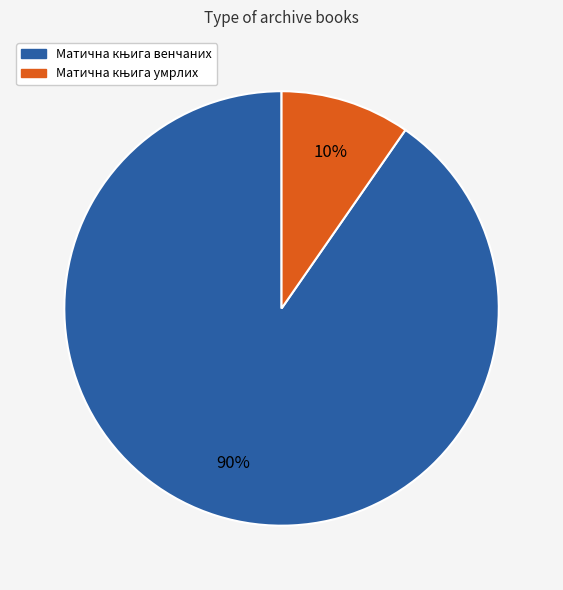

Is there a majority slice in this chart?

Yes